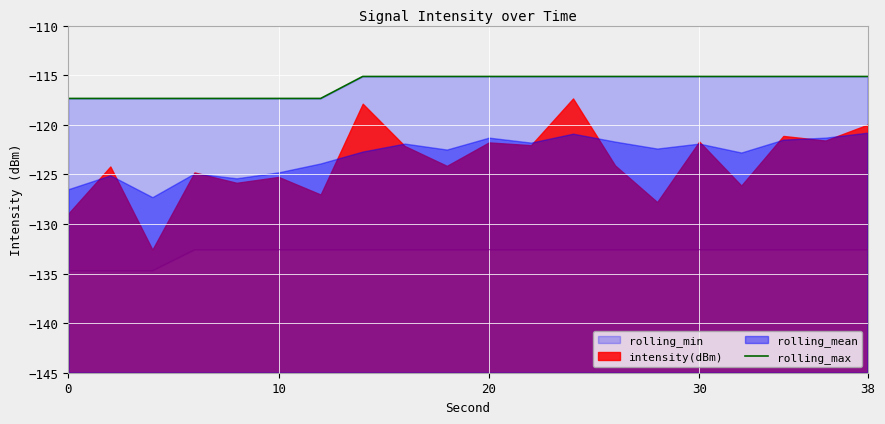

Which has a higher value, 11 or 6?

11